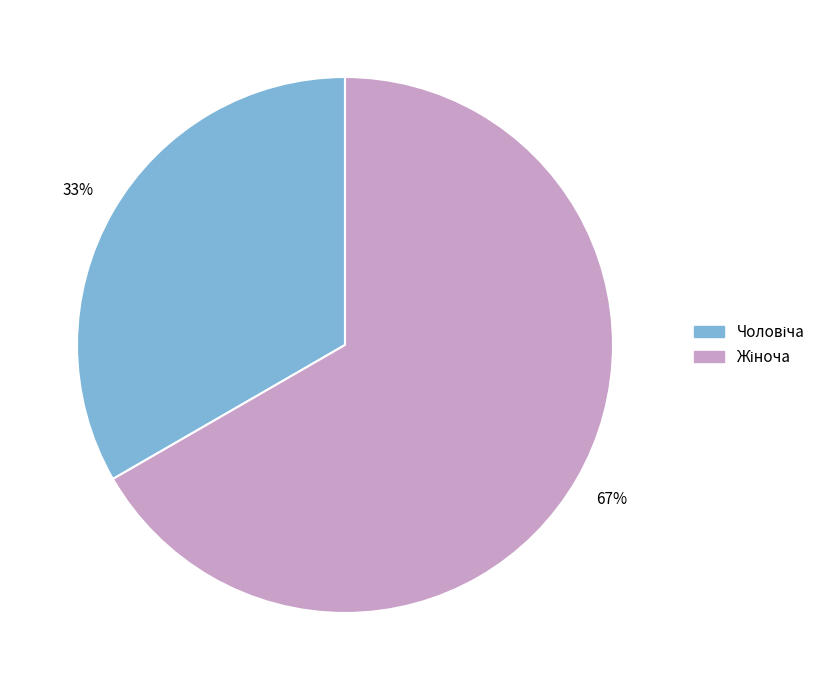

Is there any slice that represents more than half of the pie?

Yes